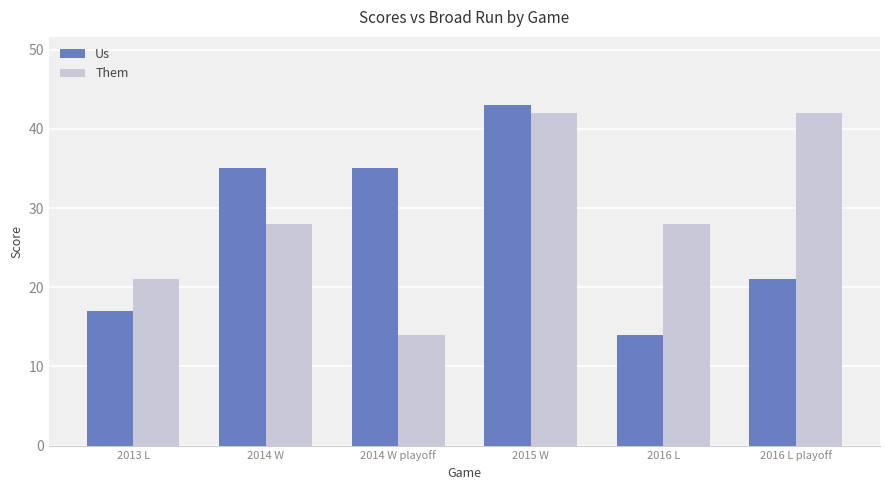

Which series has the largest total across all categories?

Them